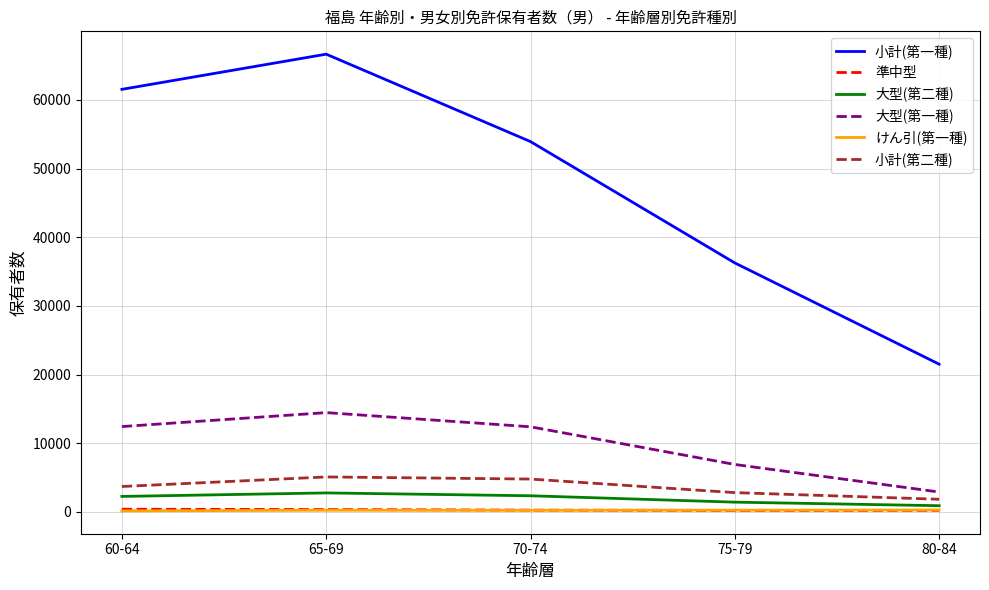

The value of 大型(第二種) at 60-64 is 2241. True or false?

True